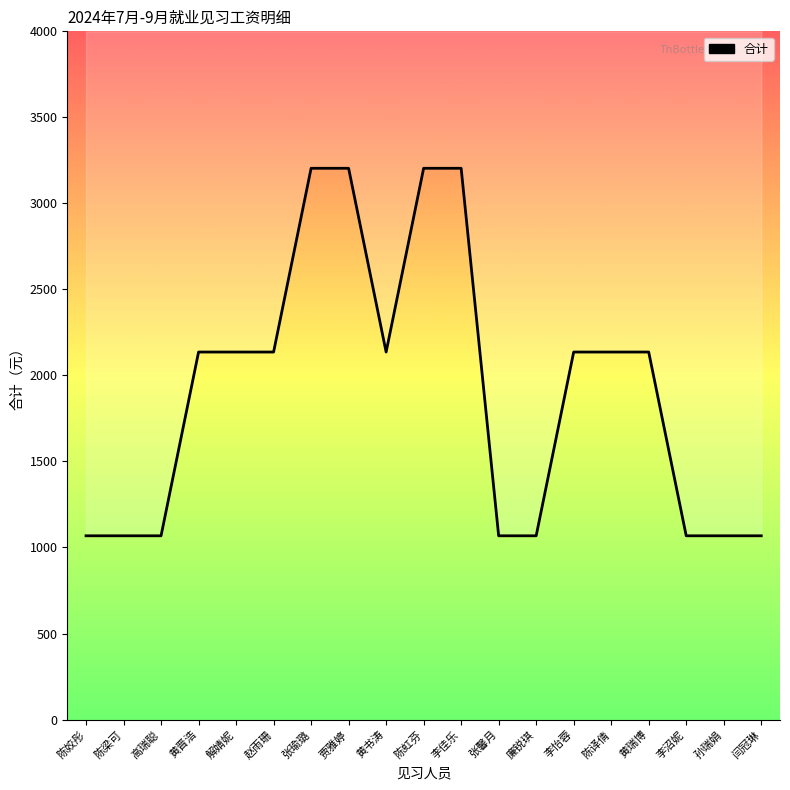

Rank the categories by value from highest to lowest.

张瑜璐, 贾雅婷, 陈虹芬, 李佳乐, 黄晋浩, 解婧妮, 赵雨珊, 黄书涛, 李怡蓉, 陈译倩, 黄瑞博, 陈姣彤, 陈梁可, 高瑞聪, 张馨月, 廉锐琪, 李沼妮, 孙瑞娟, 闫冠琳